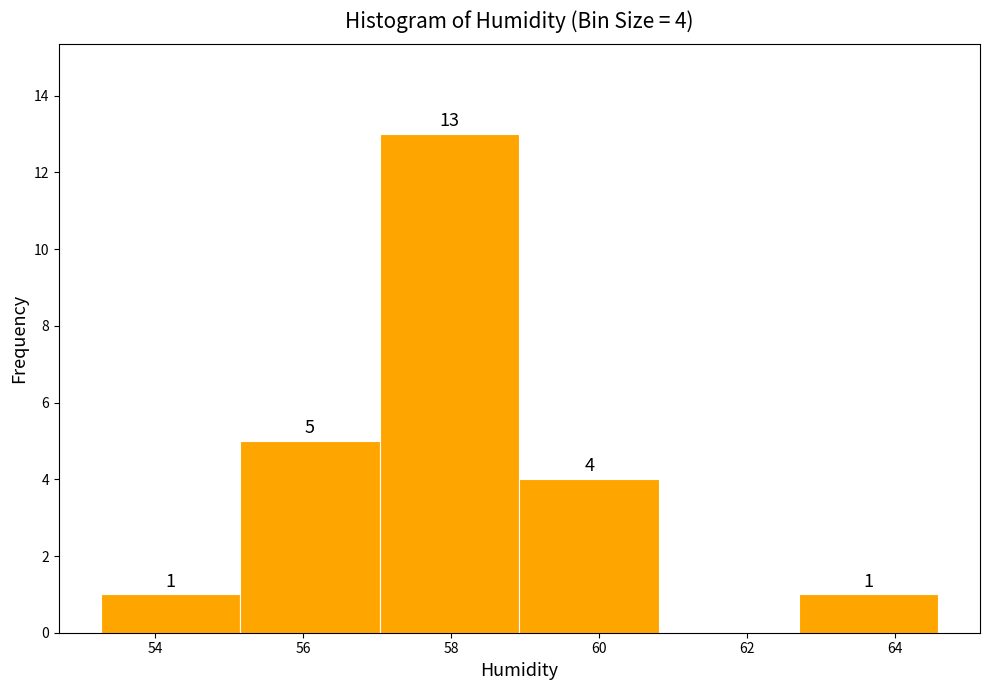

Over which range of the x-axis is the bar tallest?

57.0 to 59.0